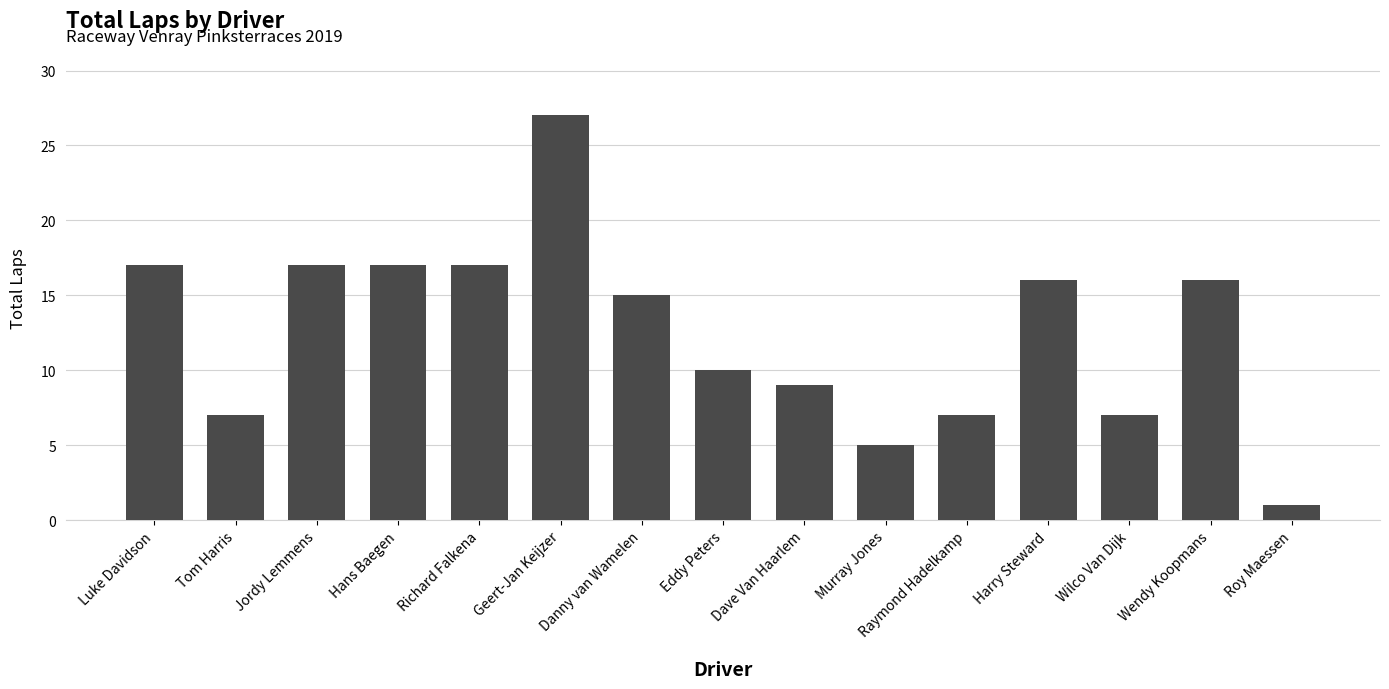

Are the bars grouped side by side (vs. stacked)?

No